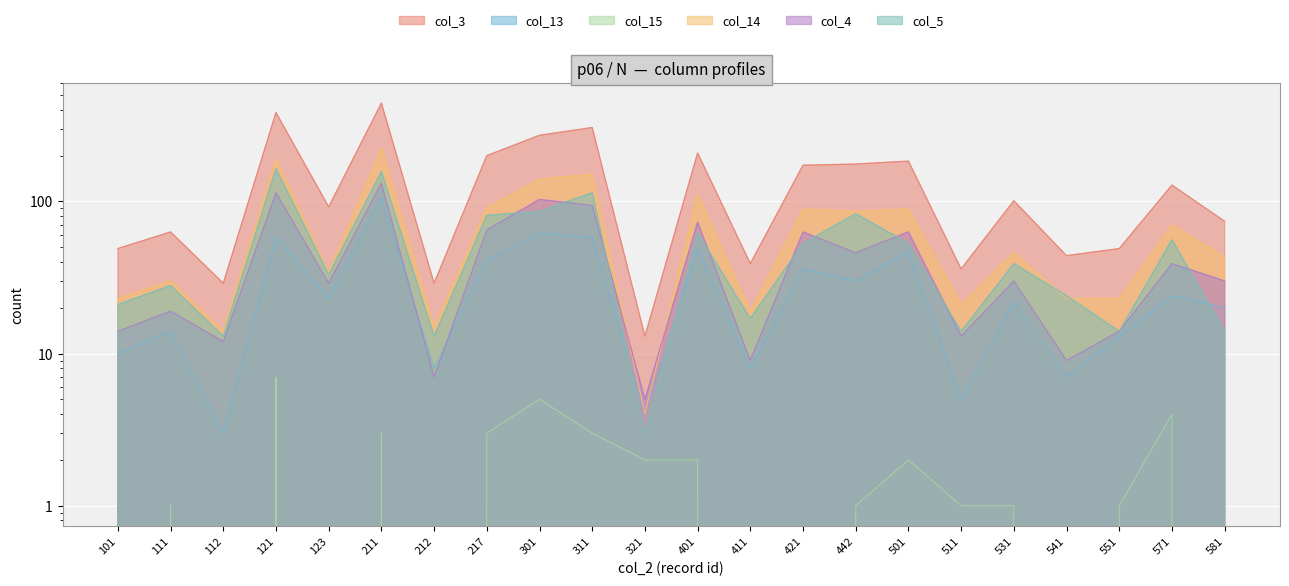

True or false: col_3 and col_5 cross at least once.

False